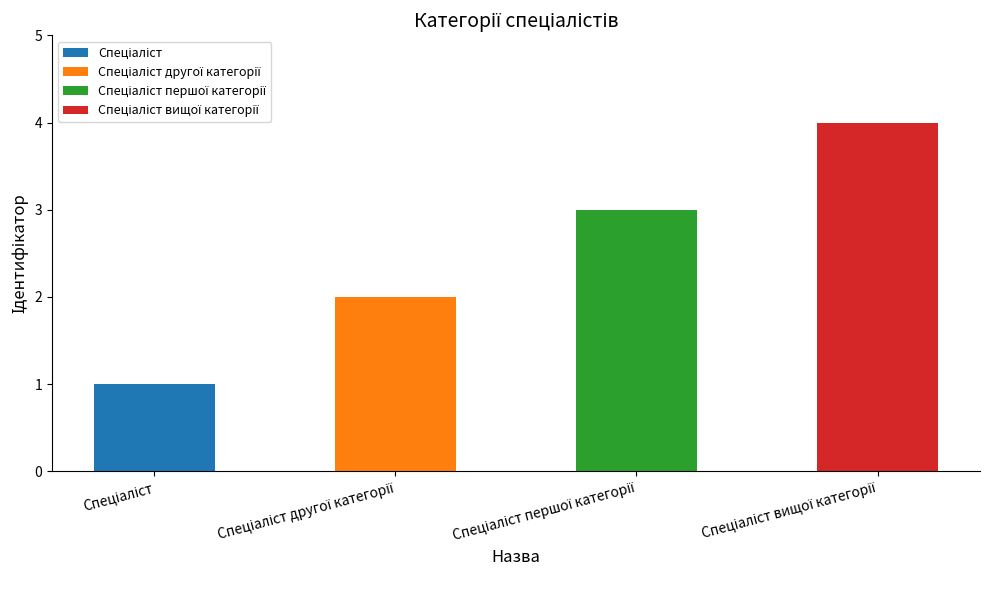

Rank the categories by value from lowest to highest.

Спеціаліст, Спеціаліст другої категорії, Спеціаліст першої категорії, Спеціаліст вищої категорії